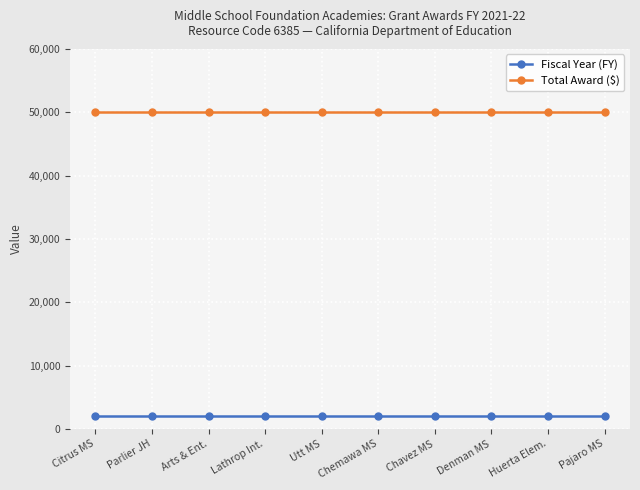

What is the label of the 9th point from the left?

Huerta Elem.